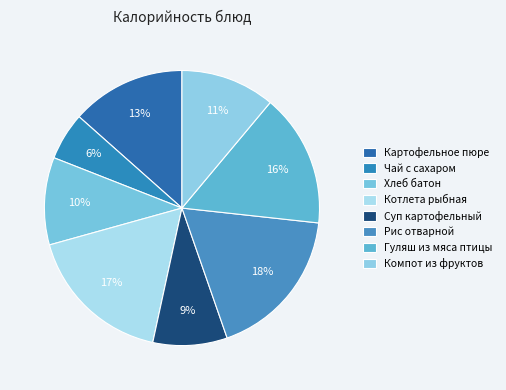

Which has a higher value, Компот из фруктов or Чай с сахаром?

Компот из фруктов